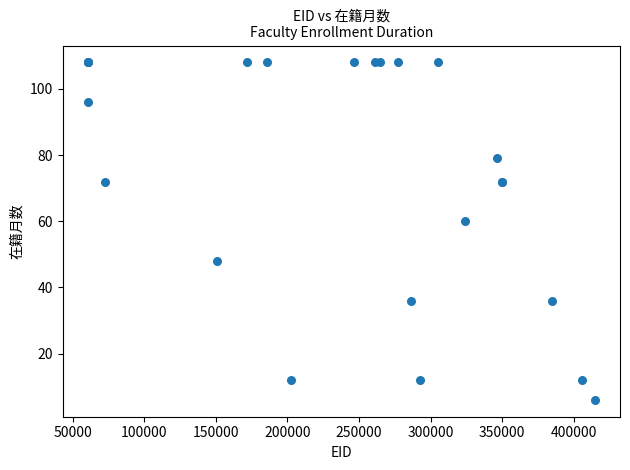

What Y value in the scatter plot is closest to 57?

60